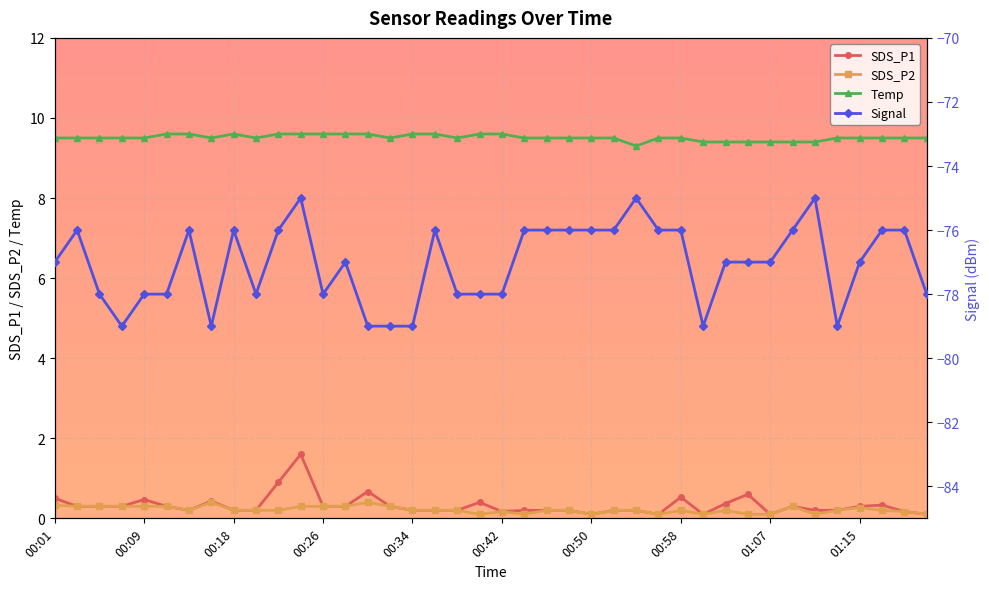

True or false: SDS_P2 has more than 1 points higher than both neighbors.

True